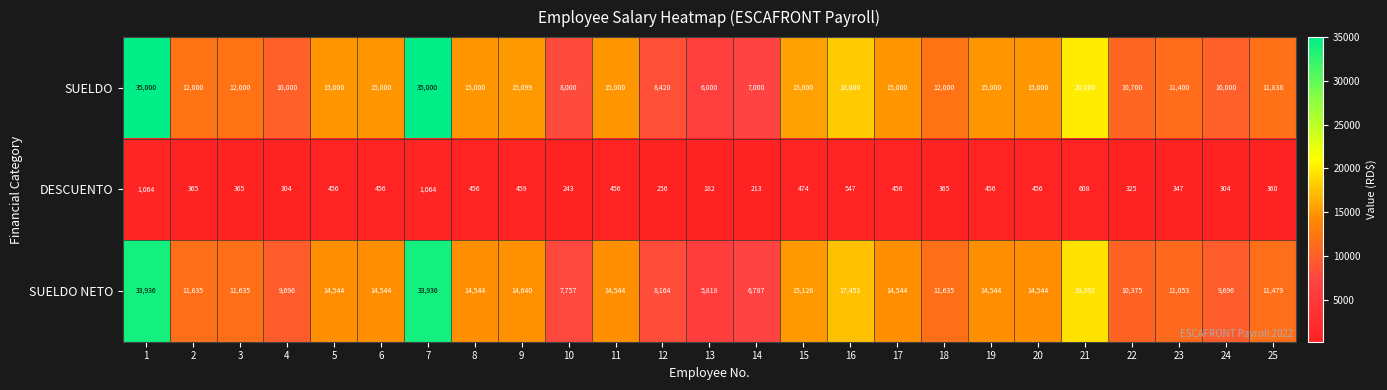

Rank the series at 5 from lowest to highest value.

DESCUENTO, SUELDO NETO, SUELDO